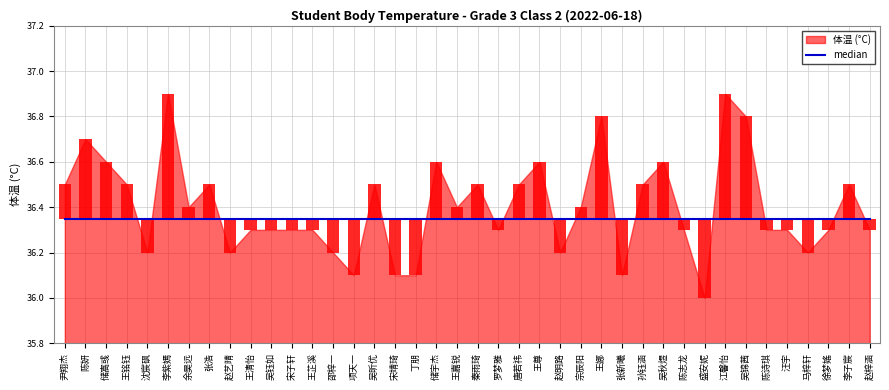

Reading right to left, what are all the values shown in this chart?

体温 (°C): 赵梓涵=36.3	李子宸=36.5	徐梦媱=36.3	马梓轩=36.2	汪宇=36.3	陈诗琪=36.3	吴锦茜=36.8	江馨怡=36.9	盛安妮=36.0	陈志龙=36.3	吴秋煜=36.6	孙钰涵=36.5	张新曦=36.1	王娜=36.8	宗辰阳=36.4	赵明路=36.2	王尊=36.6	唐若祎=36.5	罗梦雅=36.3	秦雨琦=36.5	王嘉锐=36.4	储宇杰=36.6	丁朋=36.1	宋靖琦=36.1	吴昕优=36.5	项天一=36.1	邵梓一=36.2	王芷溪=36.3	宋子轩=36.3	吴钰如=36.3	王清怡=36.3	赵艺晴=36.2	张浩=36.5	余昊远=36.4	李紫嫣=36.9	沈宸砜=36.2	王铭钰=36.5	储嵩彧=36.6	陈妍=36.7	尹翔杰=36.5
median: 赵梓涵=36.4	李子宸=36.4	徐梦媱=36.4	马梓轩=36.4	汪宇=36.4	陈诗琪=36.4	吴锦茜=36.4	江馨怡=36.4	盛安妮=36.4	陈志龙=36.4	吴秋煜=36.4	孙钰涵=36.4	张新曦=36.4	王娜=36.4	宗辰阳=36.4	赵明路=36.4	王尊=36.4	唐若祎=36.4	罗梦雅=36.4	秦雨琦=36.4	王嘉锐=36.4	储宇杰=36.4	丁朋=36.4	宋靖琦=36.4	吴昕优=36.4	项天一=36.4	邵梓一=36.4	王芷溪=36.4	宋子轩=36.4	吴钰如=36.4	王清怡=36.4	赵艺晴=36.4	张浩=36.4	余昊远=36.4	李紫嫣=36.4	沈宸砜=36.4	王铭钰=36.4	储嵩彧=36.4	陈妍=36.4	尹翔杰=36.4